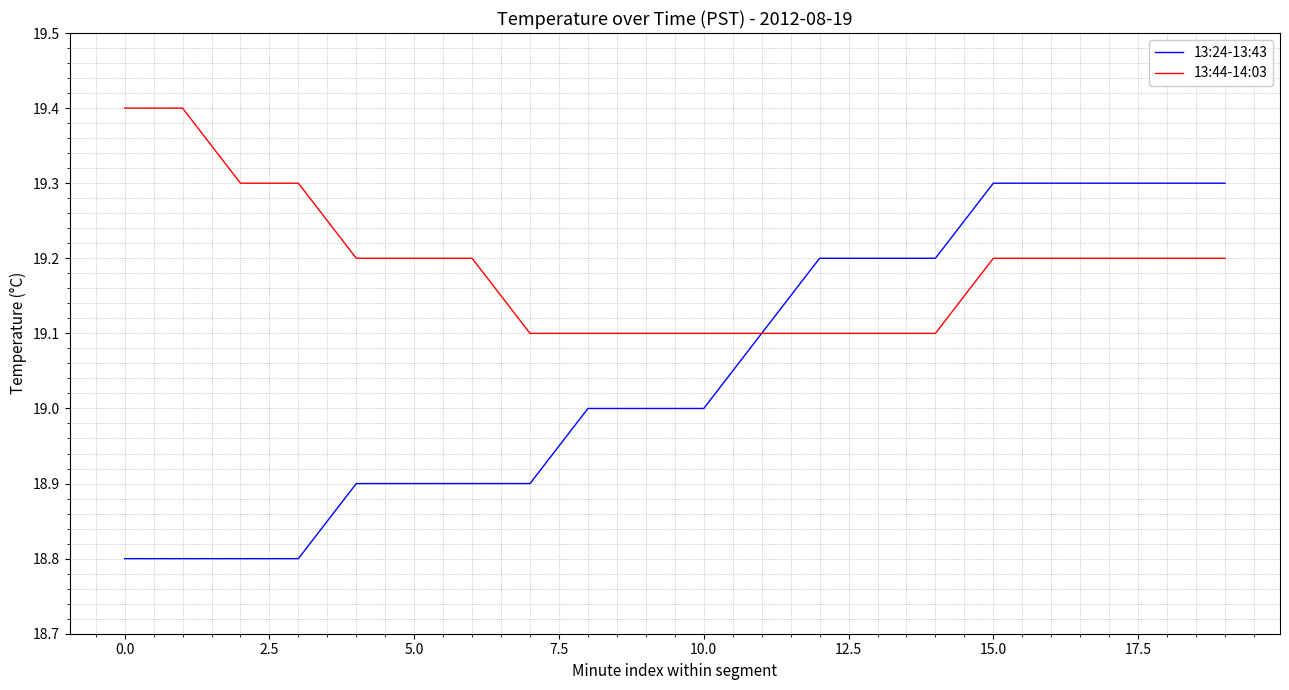

What is the minimum value for 13:24-13:43?

18.8